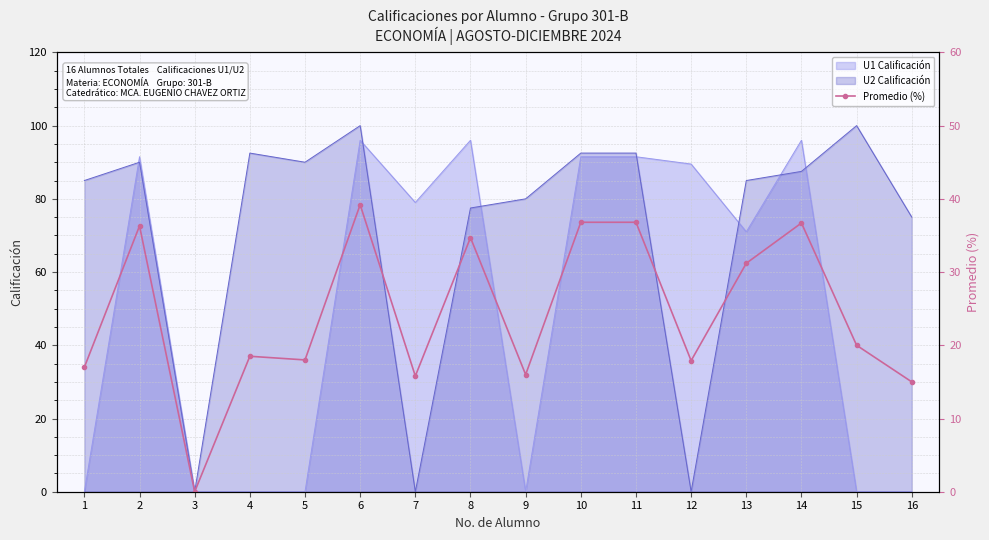

How many data points does each series have?

16